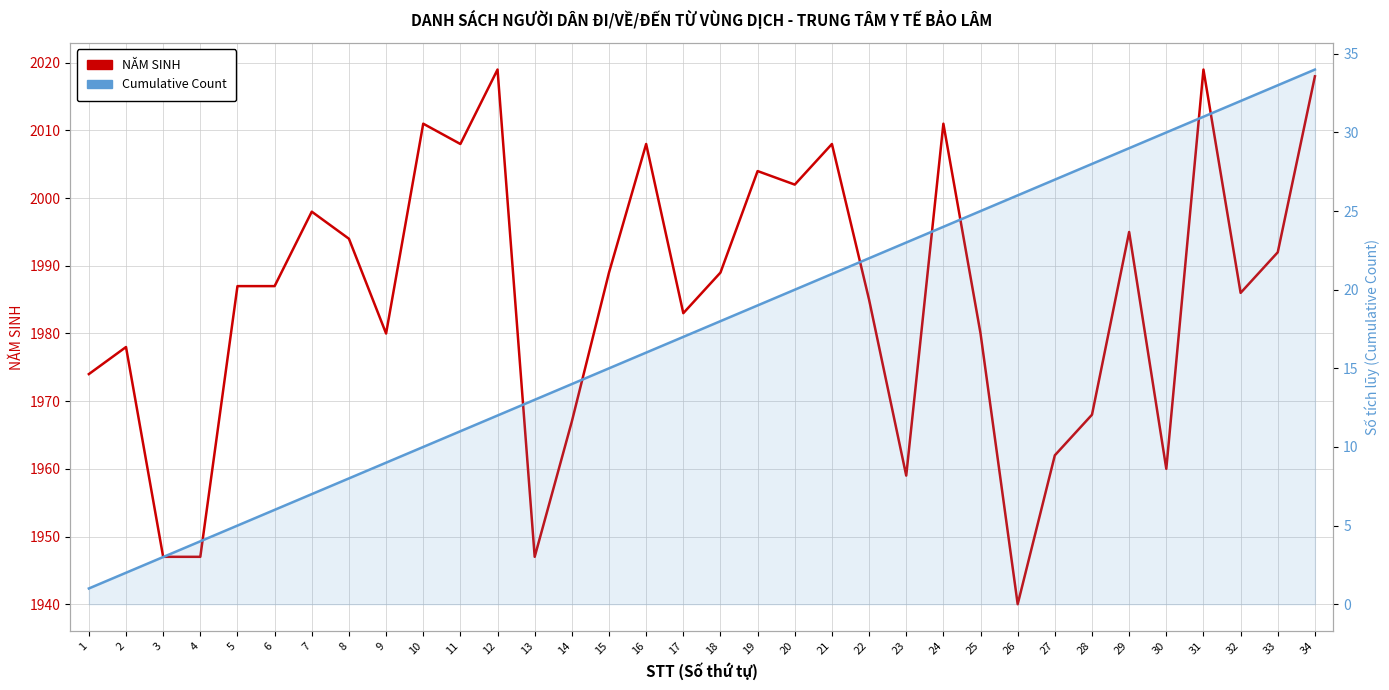

What is the average value of the NĂM SINH series?

1985